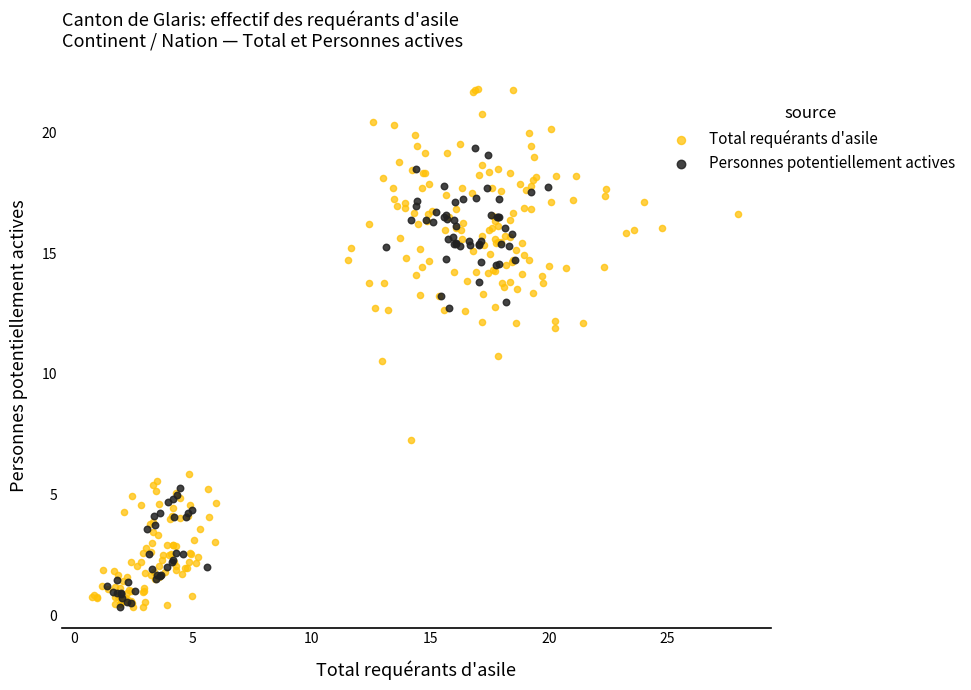

Which series has the widest spread of Y values?

Total requérants d'asile